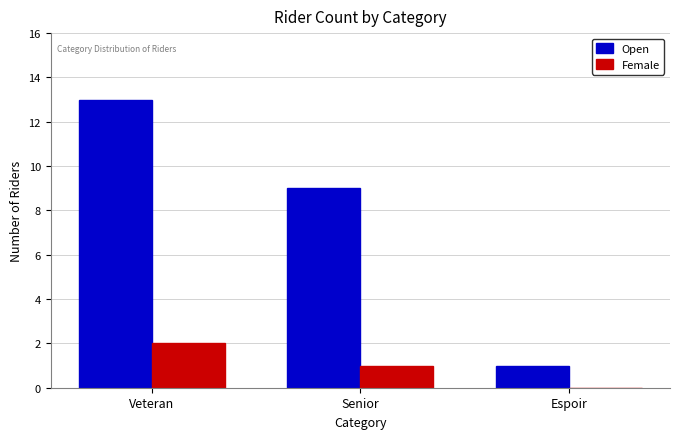

At which category is the sum across all series the highest?

Veteran